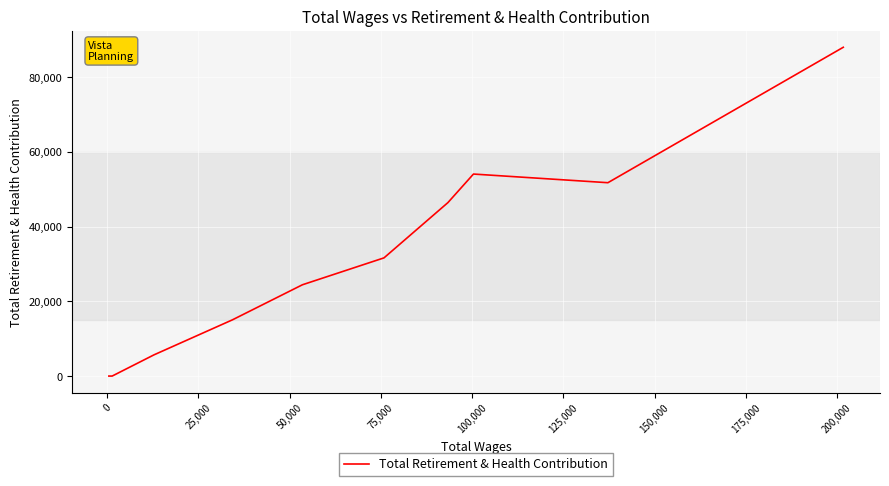

True or false: the data shows 75808 at 25,000.

False